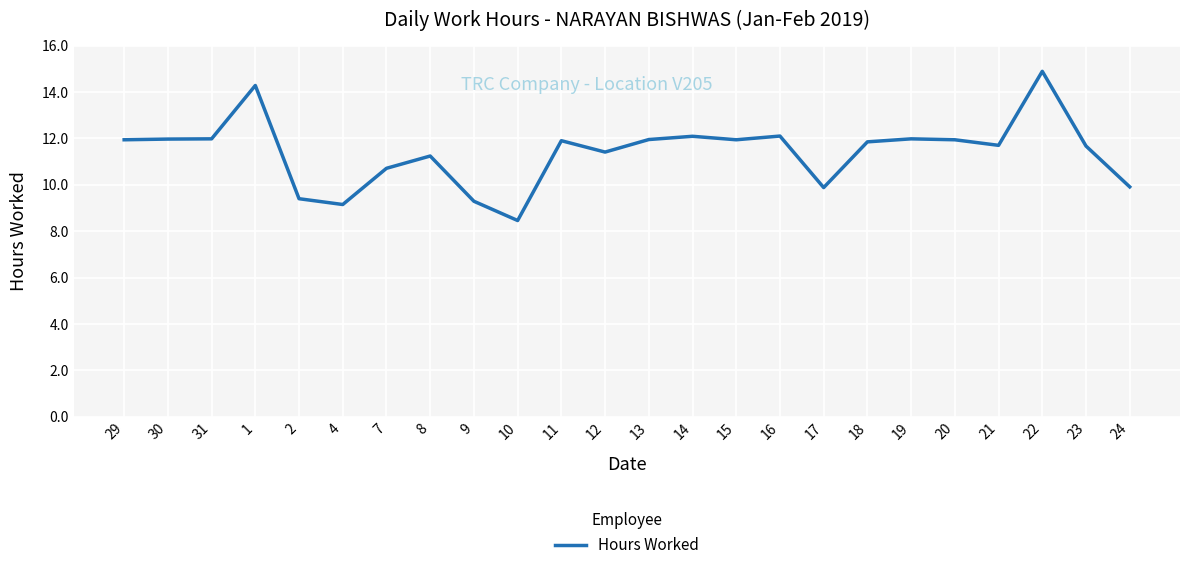

What is the ratio of the value at 23 to the value at 11?

1.0